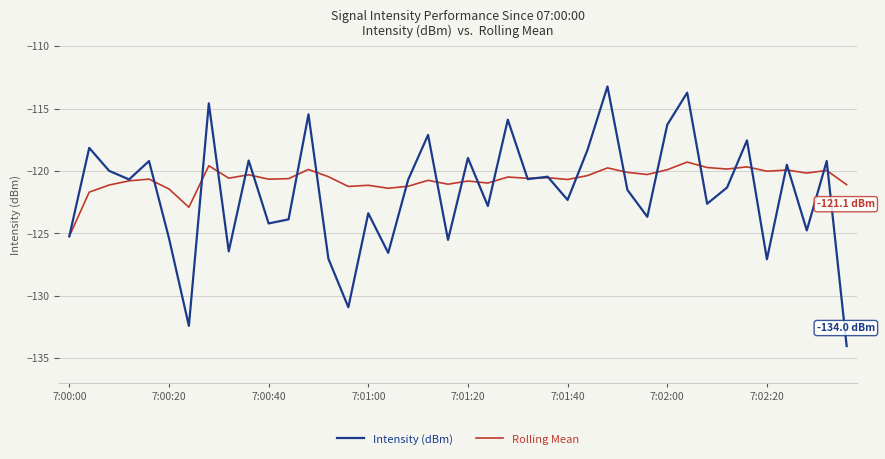

Rank the series by their maximum value, from highest to lowest.

Intensity (dBm), Rolling Mean